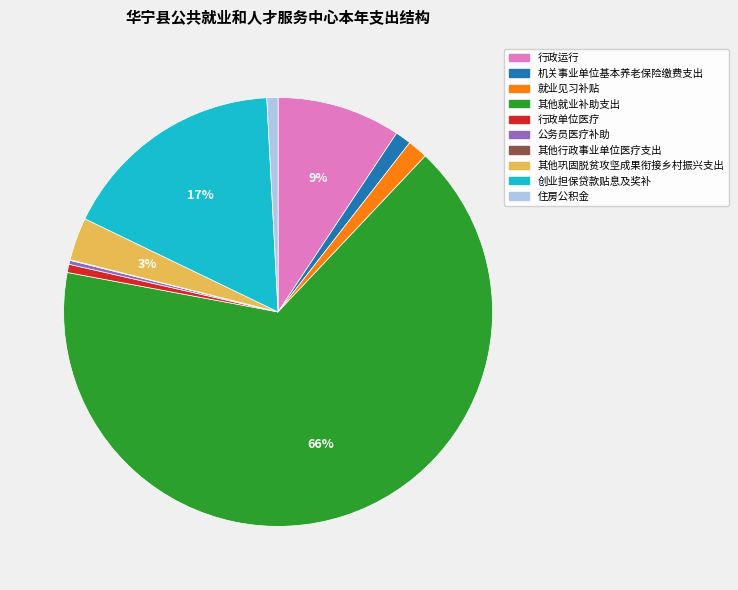

Do 公务员医疗补助 and 行政单位医疗 together represent more than half of the pie?

No